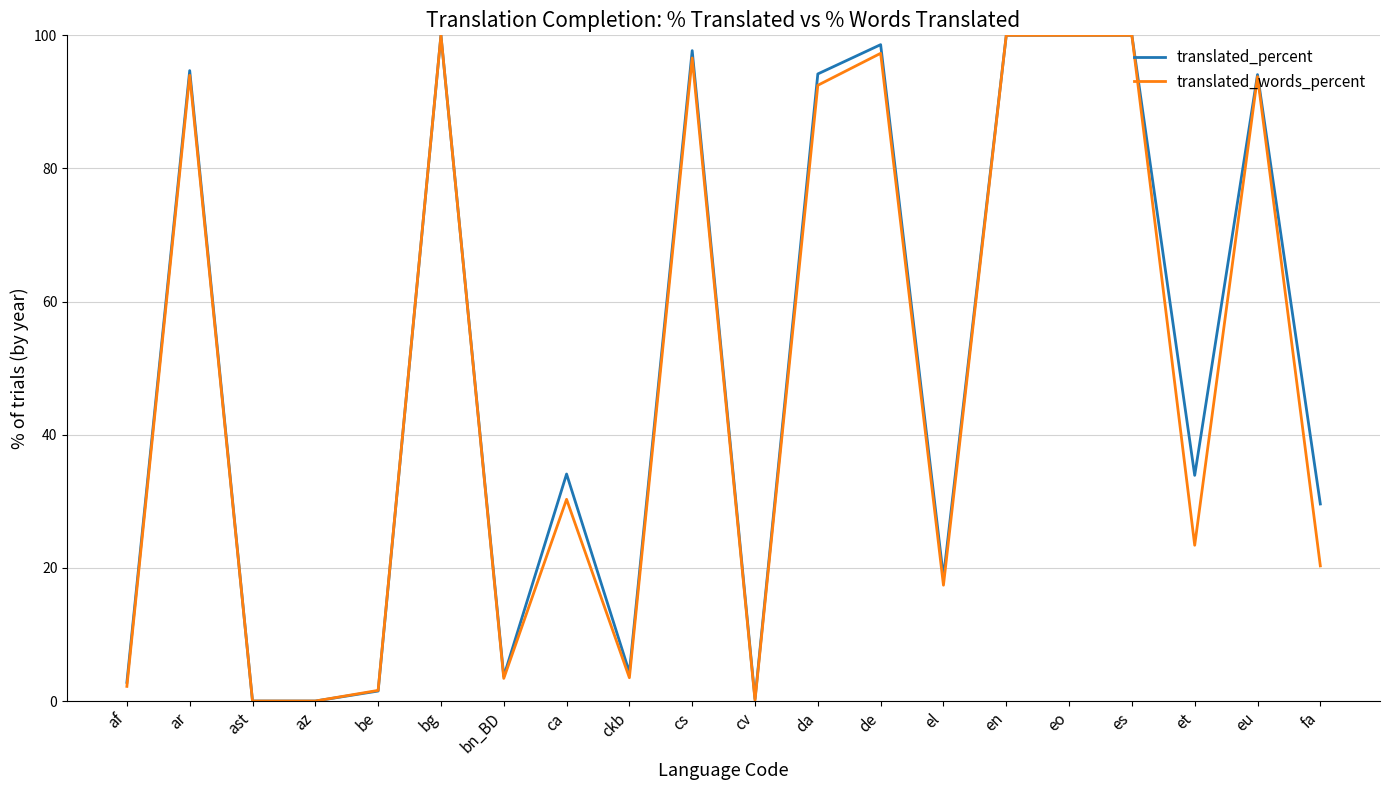

Is it true that translated_words_percent equals 149.4 at cs?

False